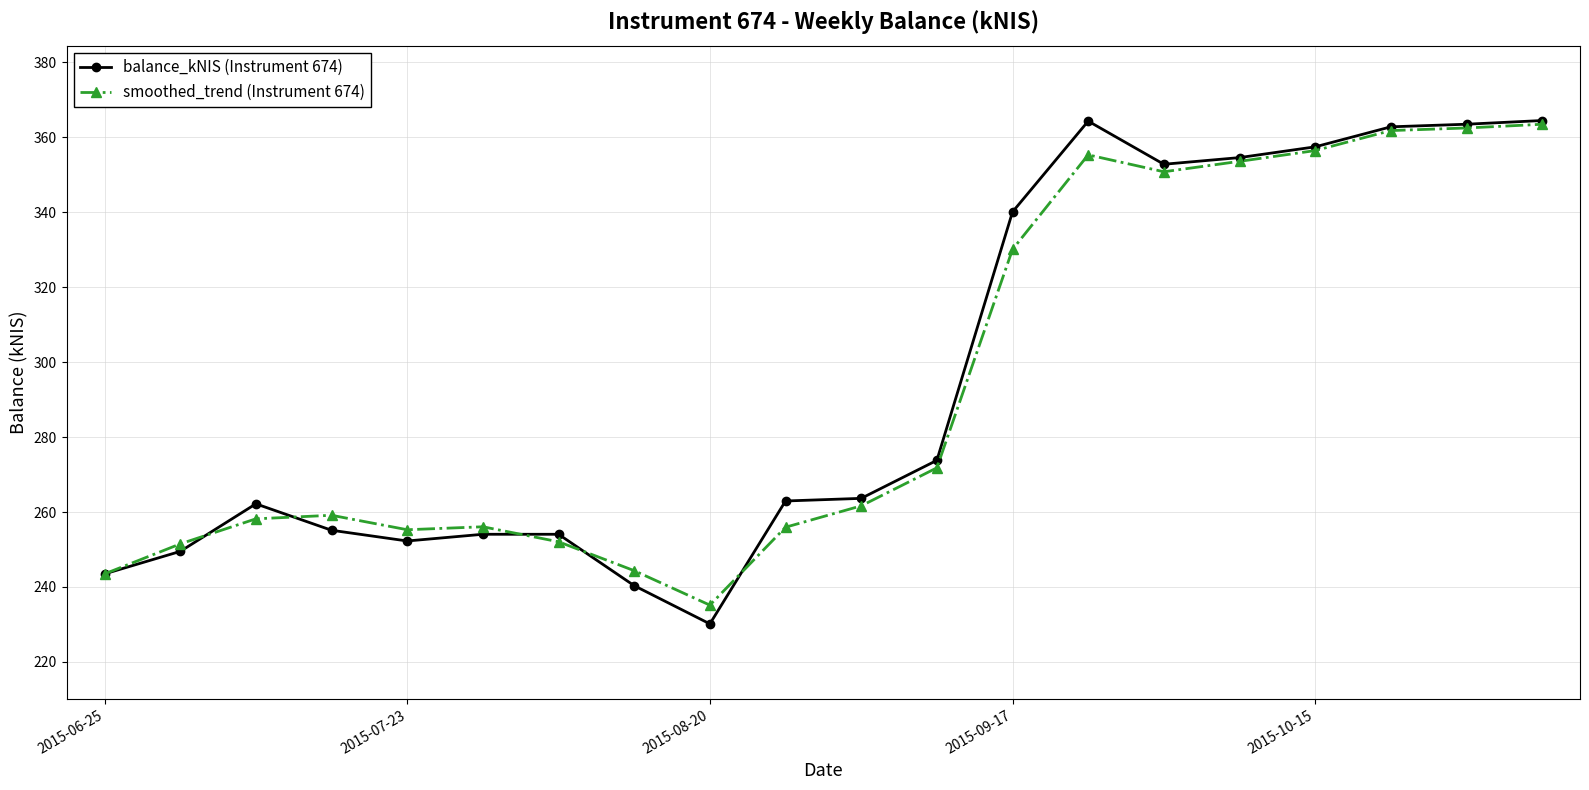

Is this an area chart (filled region under the line)?

No